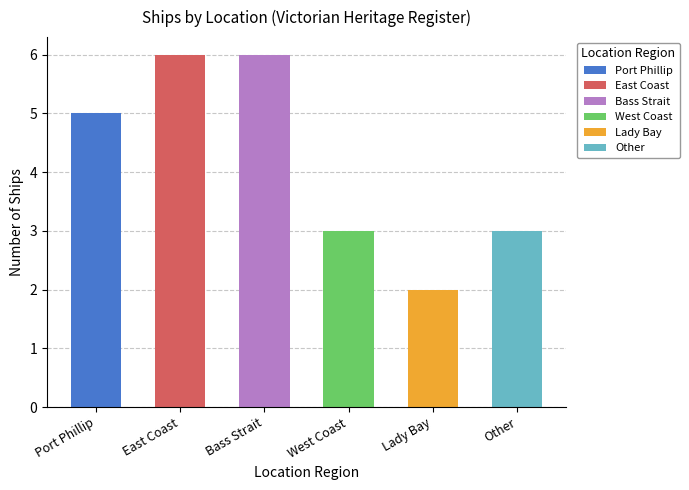

Reading left to right, list all the values displayed in this chart.

Port Phillip=5	East Coast=6	Bass Strait=6	West Coast=3	Lady Bay=2	Other=3